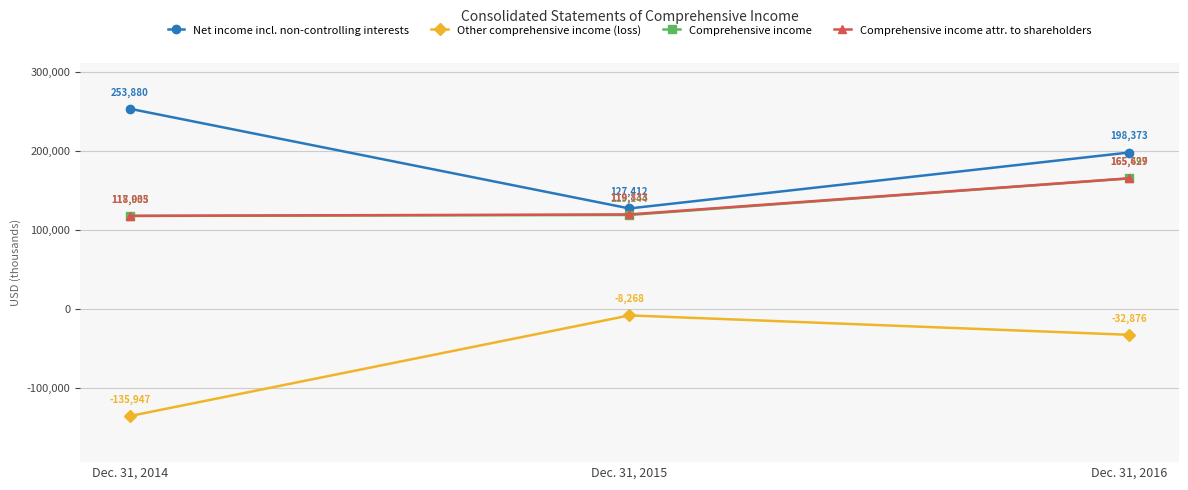

How many lines are shown in the chart?

4